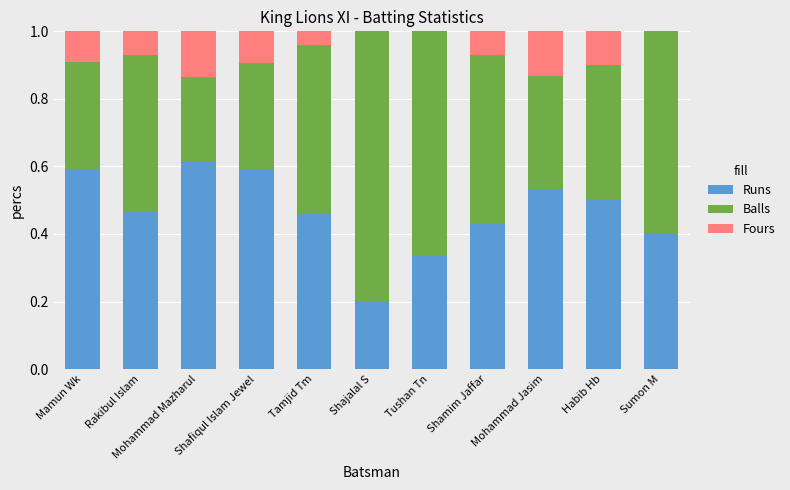

What are all the series names shown in the legend?

Runs, Balls, Fours